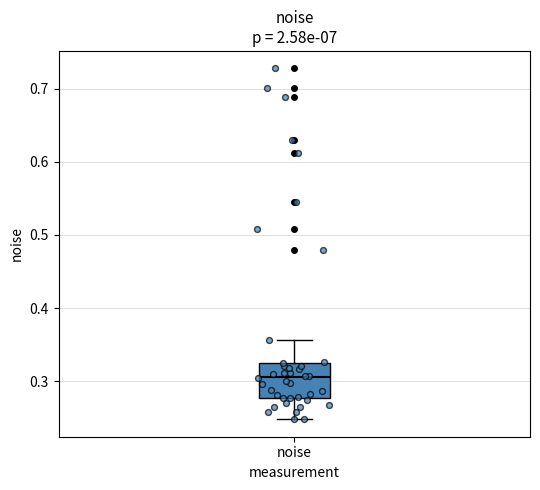

Transcribe this box plot: give where the median line is, the range the box spans, and where the two whiskers end, as read against the y-axis. The values are not printed on the chart, so give them approximately, as read against the axis.

median 0.31, box 0.28 to 0.33, whiskers 0.25 to 0.36